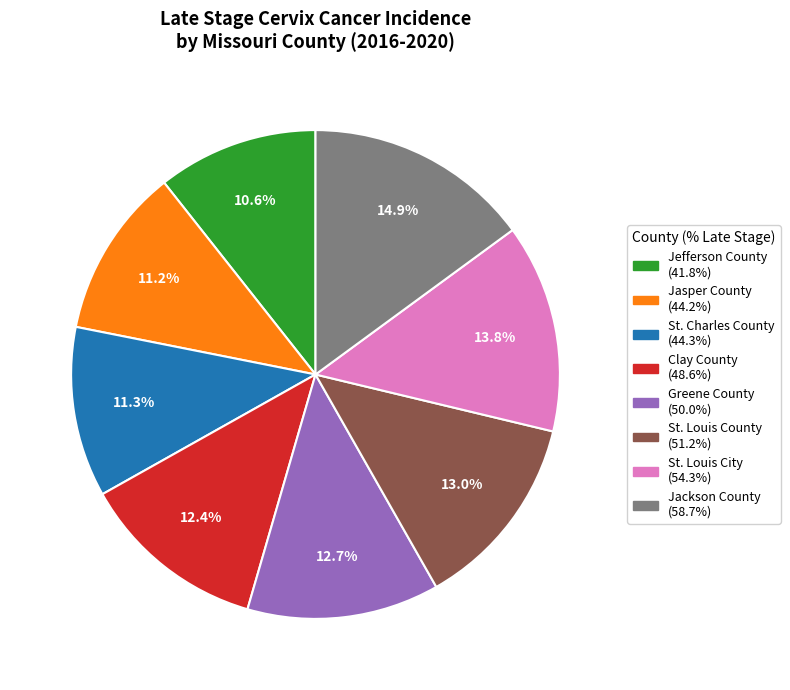

What is the ratio of the value at Jefferson County to the value at Greene County?

0.8